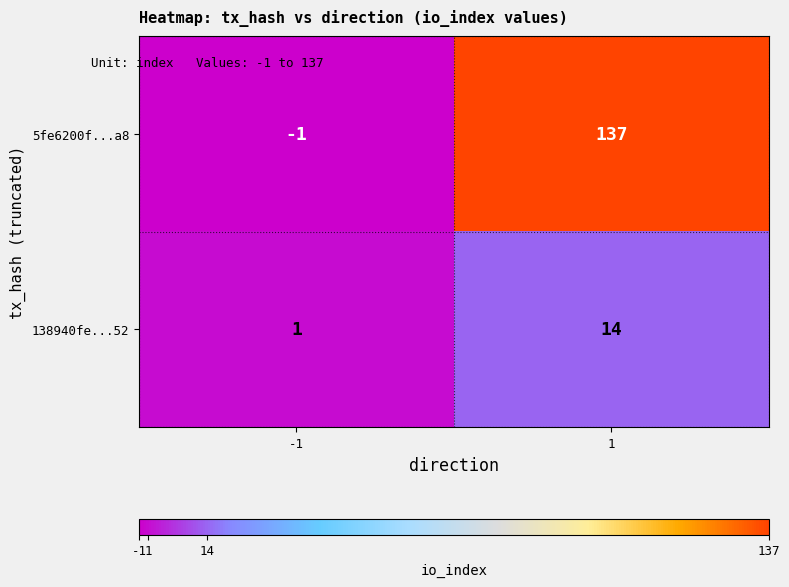

What value does the 138940fe...52 series have at 1, to the nearest 5?

15